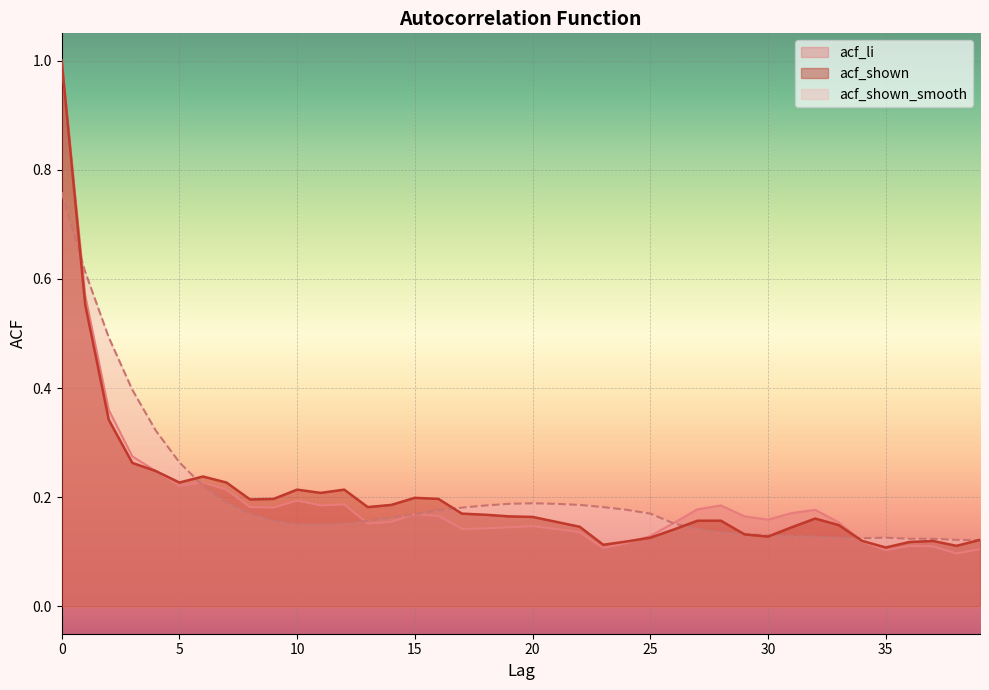

Reading left to right, transcribe all the data shown in this chart.

acf_li: 1.0	0.6	0.4	0.3	0.2	0.2	0.2	0.2	0.2	0.2	0.2	0.2	0.2	0.2	0.2	0.2	0.2	0.1	0.1	0.1	0.1	0.1	0.1	0.1	0.1	0.1	0.2	0.2	0.2	0.2	0.2	0.2	0.2	0.2	0.1	0.1	0.1	0.1	0.1	0.1
acf_shown: 1.0	0.6	0.3	0.3	0.2	0.2	0.2	0.2	0.2	0.2	0.2	0.2	0.2	0.2	0.2	0.2	0.2	0.2	0.2	0.2	0.2	0.2	0.1	0.1	0.1	0.1	0.1	0.2	0.2	0.1	0.1	0.1	0.2	0.1	0.1	0.1	0.1	0.1	0.1	0.1
acf_shown_smooth: 0.8	0.6	0.5	0.4	0.3	0.3	0.2	0.2	0.2	0.2	0.2	0.1	0.2	0.2	0.2	0.2	0.2	0.2	0.2	0.2	0.2	0.2	0.2	0.2	0.2	0.2	0.2	0.1	0.1	0.1	0.1	0.1	0.1	0.1	0.1	0.1	0.1	0.1	0.1	0.1